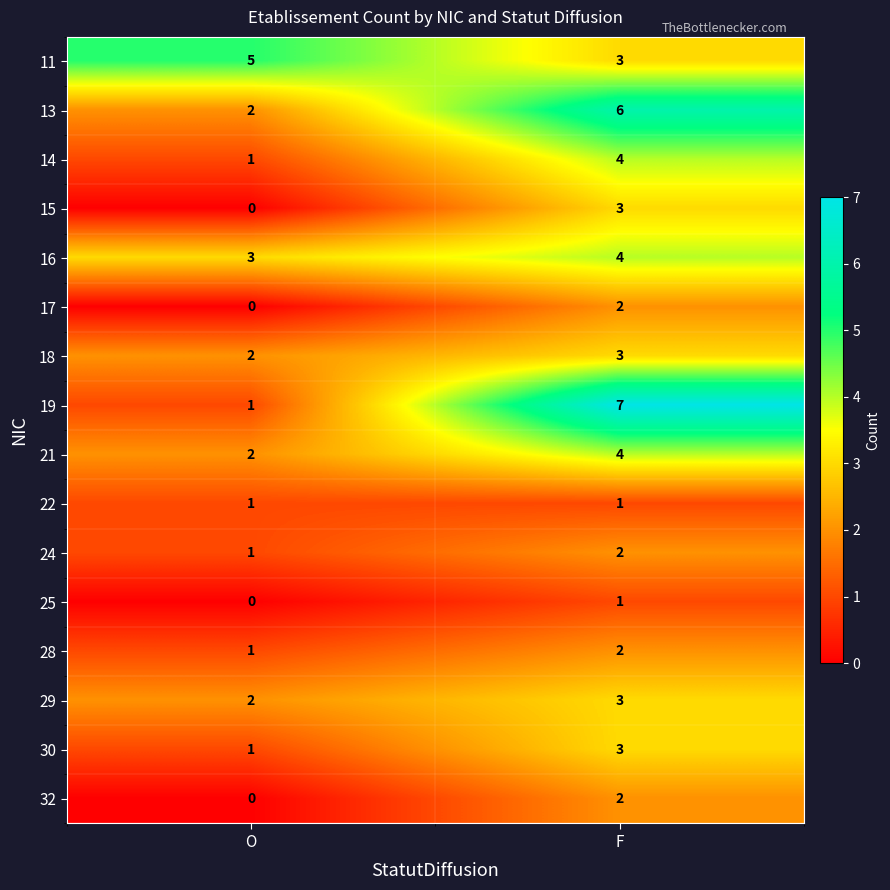

True or false: 32 has a value of 2 at F.

True